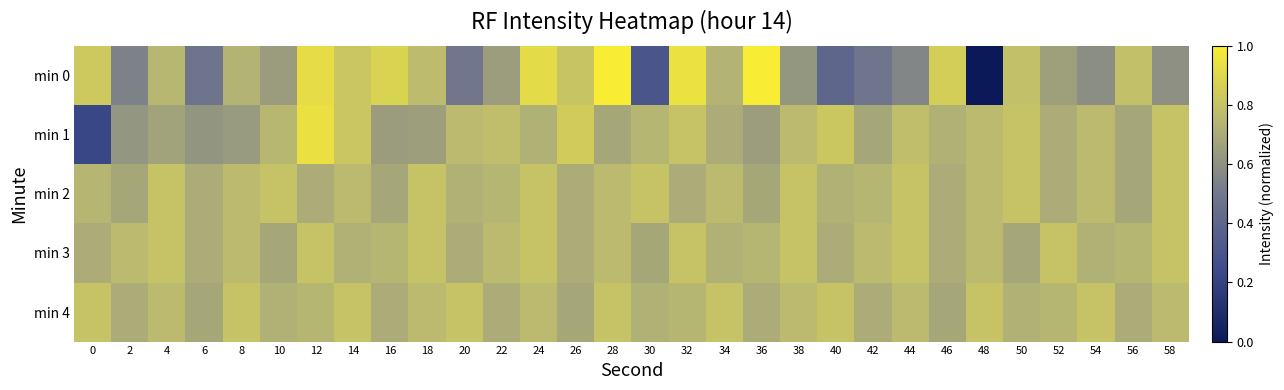

How many categories are shown in the chart?

30